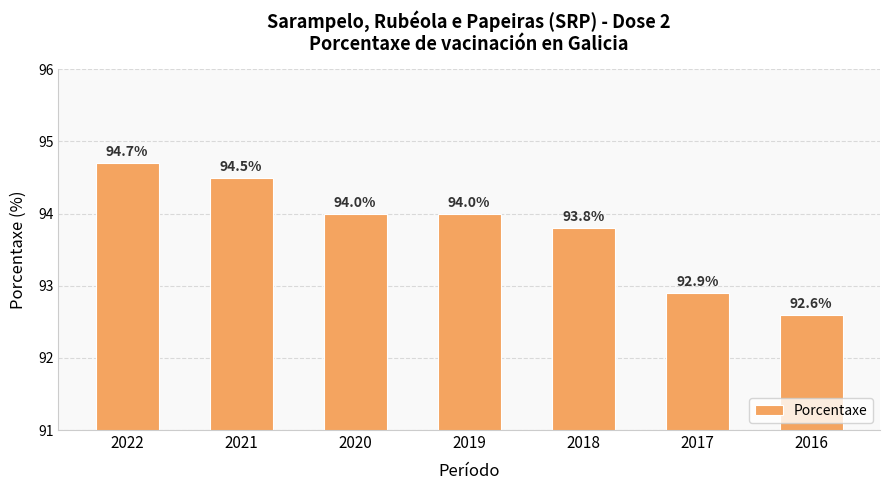

What is the ratio of the value at 2020 to the value at 2017?

1.0